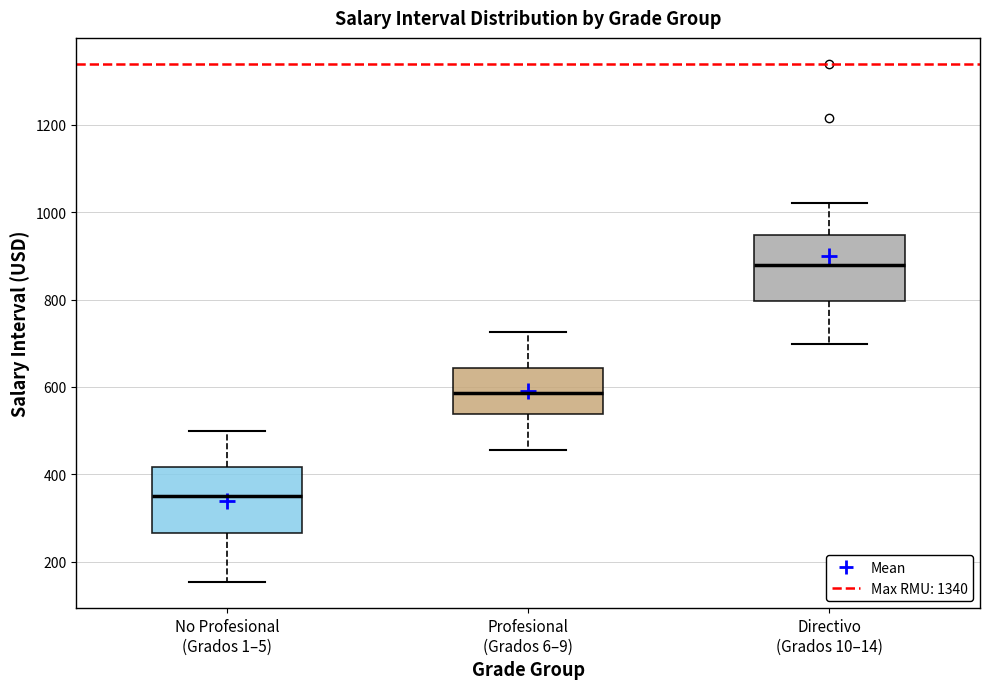

Which box has the highest median line?

Directivo (Grados 10–14)